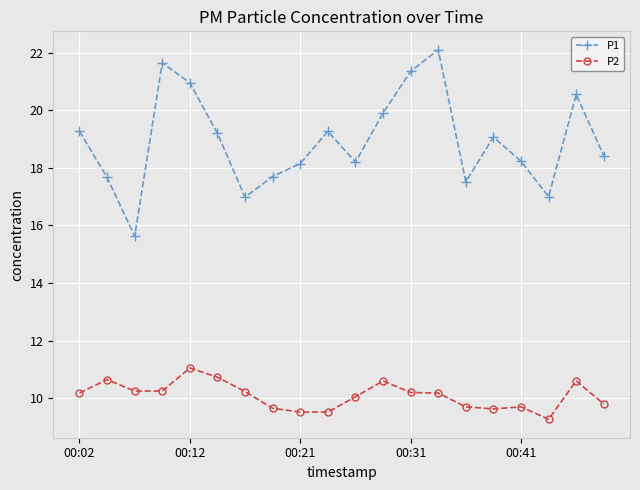

What is the value of the P1 point at the 15th from the left?

17.5